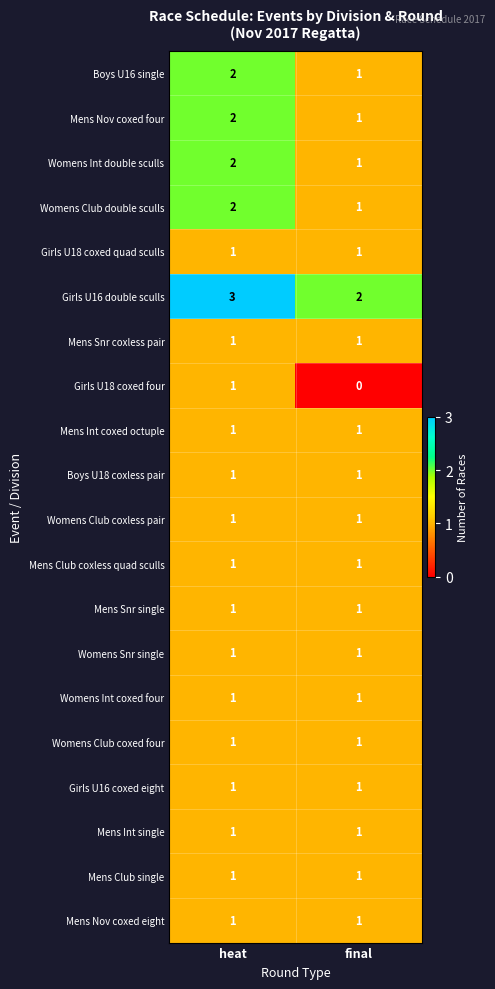

How many data points in Girls U18 coxed four are less than 1?

1